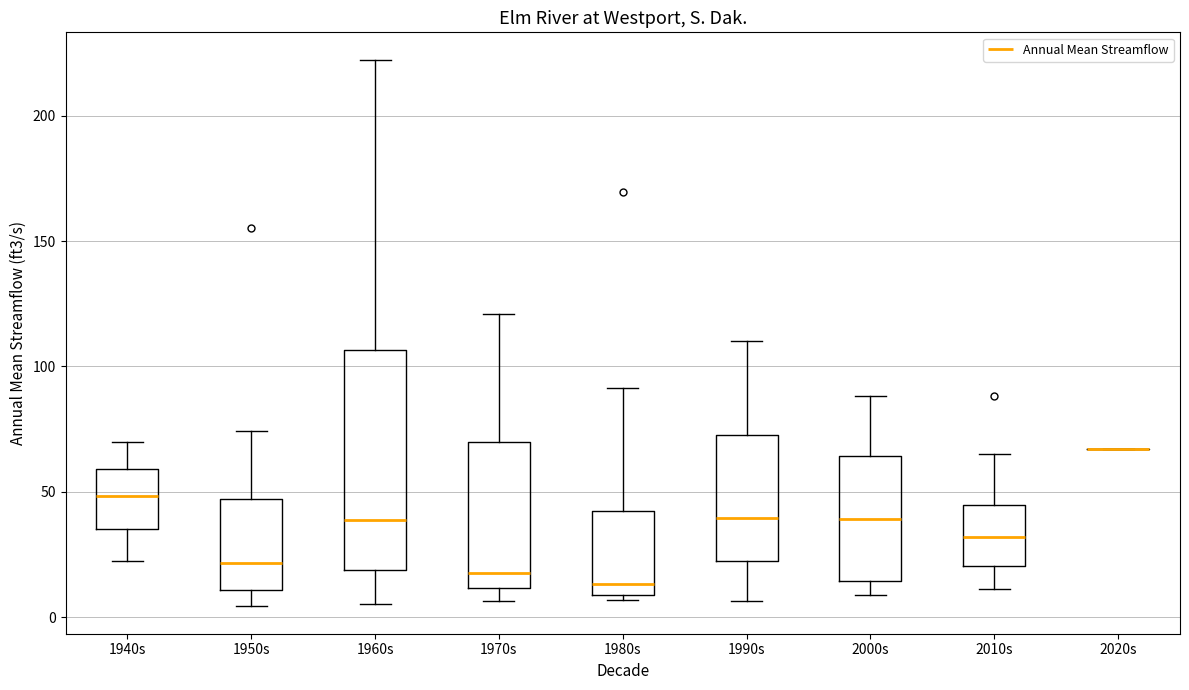

Comparing the boxes themselves (not the whiskers), which one is the tallest?

1960s